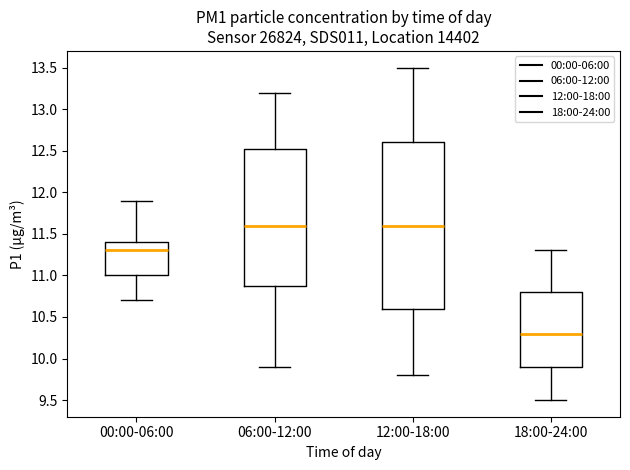

Reading left to right, transcribe this box plot: for each box, give where its median line is, the range the box spans, and where its two whiskers end, as read against the y-axis. The values are not printed on the chart, so give them approximately, as read against the axis.

00:00-06:00: median 11.30, box 11.00 to 11.40, whiskers 10.70 to 11.90
06:00-12:00: median 11.60, box 10.90 to 12.55, whiskers 9.90 to 13.20
12:00-18:00: median 11.60, box 10.60 to 12.60, whiskers 9.80 to 13.50
18:00-24:00: median 10.30, box 9.90 to 10.80, whiskers 9.50 to 11.30